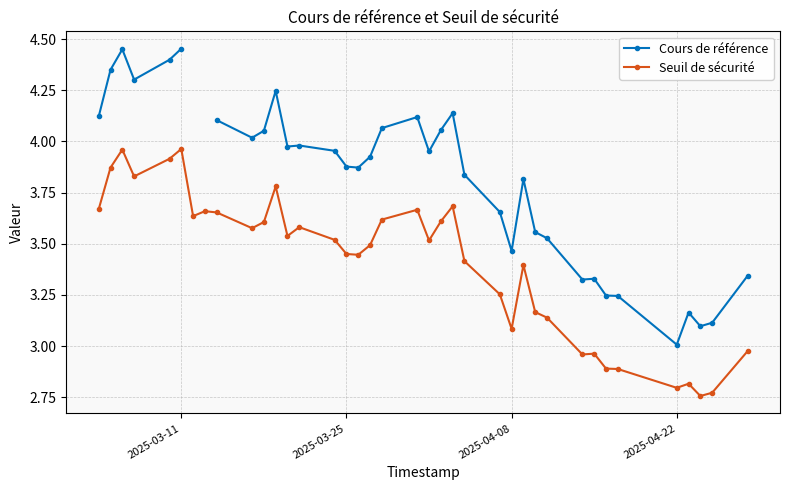

The Seuil de sécurité series shows 3.1 at 2025-04-08. True or false?

True